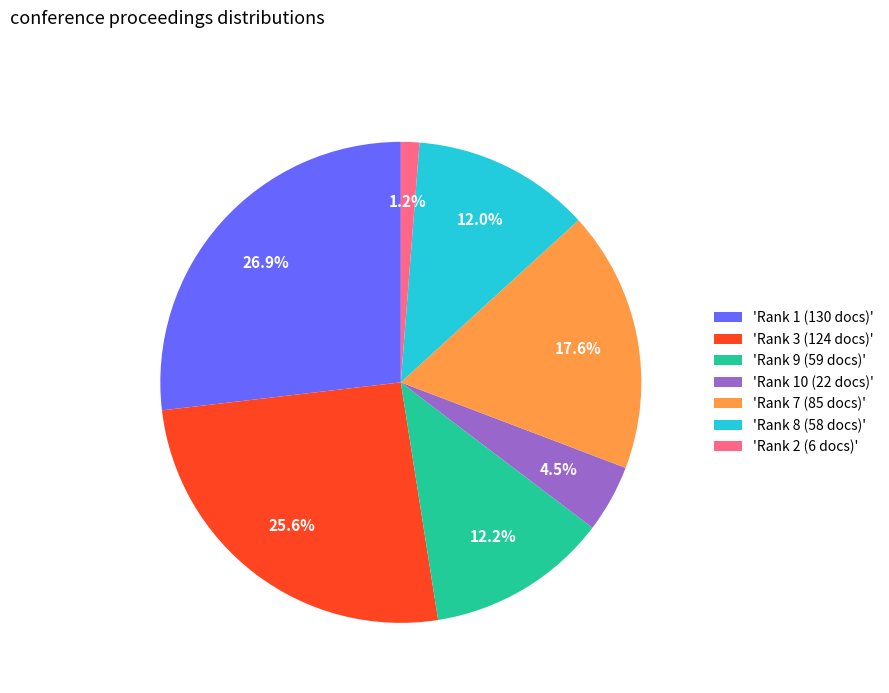

Is there a majority slice in this chart?

No